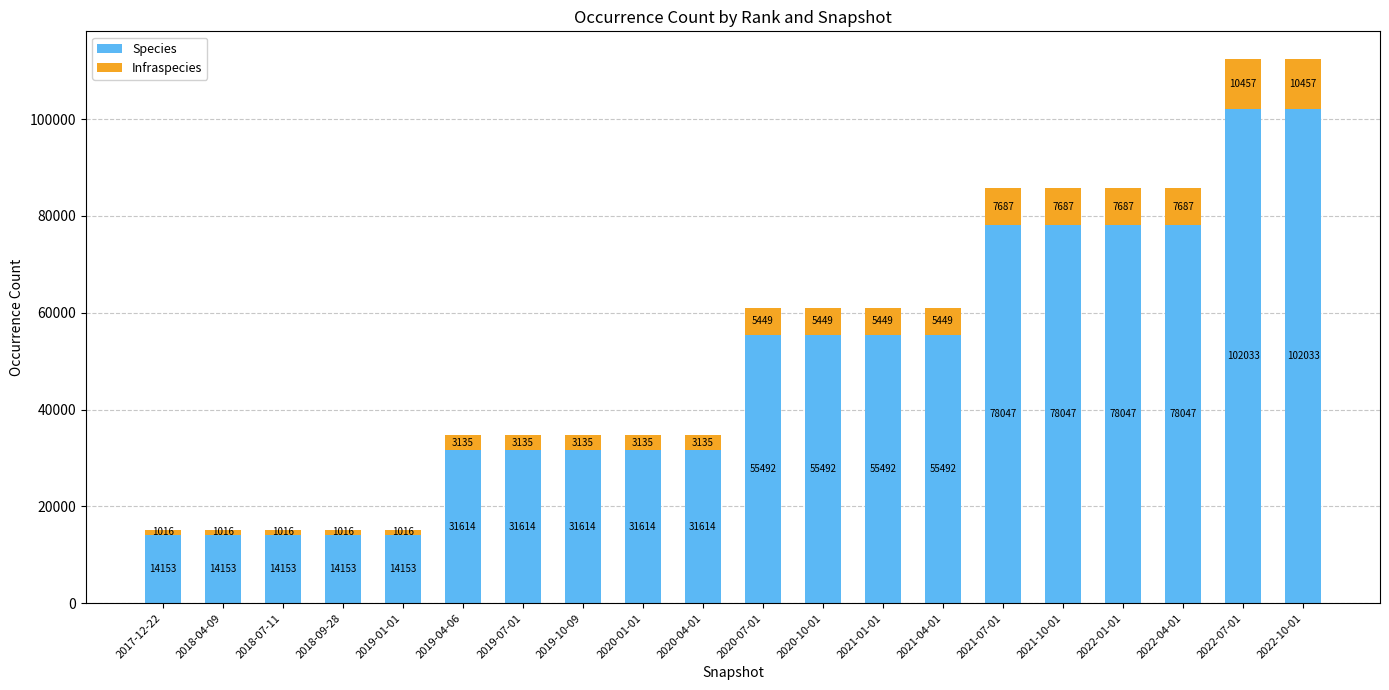

Reading left to right, transcribe the values for Species.

2017-12-22=14153	2018-04-09=14153	2018-07-11=14153	2018-09-28=14153	2019-01-01=14153	2019-04-06=31614	2019-07-01=31614	2019-10-09=31614	2020-01-01=31614	2020-04-01=31614	2020-07-01=55492	2020-10-01=55492	2021-01-01=55492	2021-04-01=55492	2021-07-01=78047	2021-10-01=78047	2022-01-01=78047	2022-04-01=78047	2022-07-01=102033	2022-10-01=102033